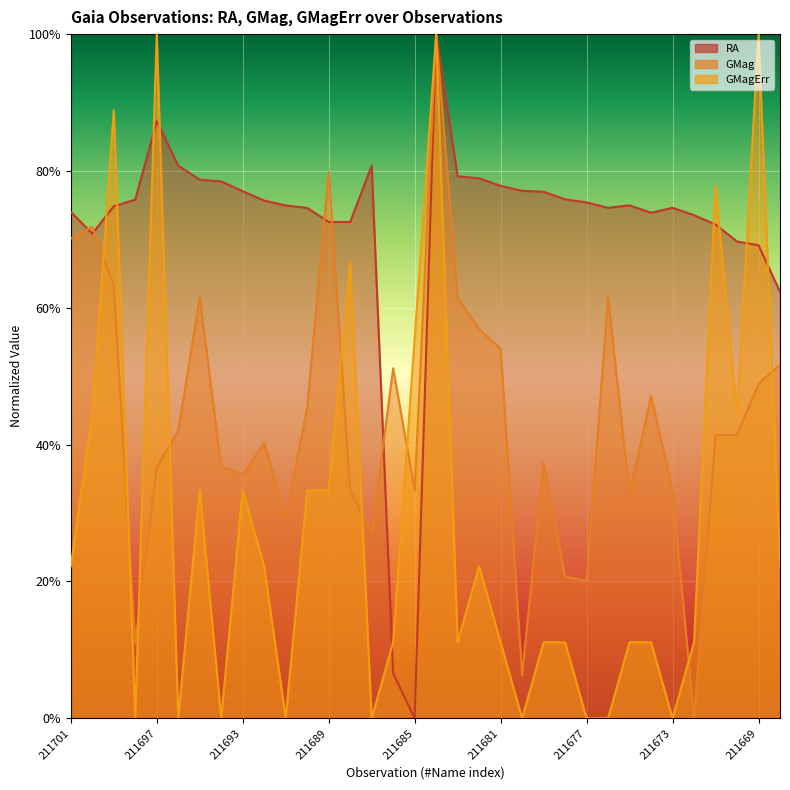

What is the difference between the maximum and minimum values in the RA series?

1.0